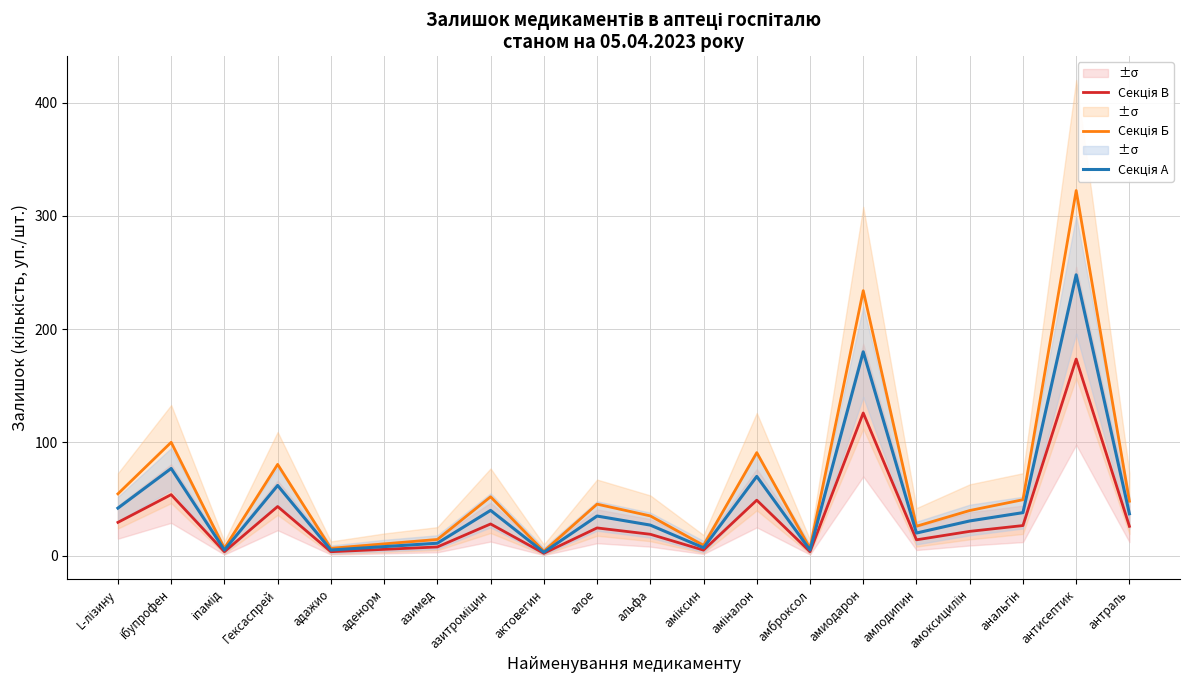

What is the label of the 10th point from the right?

альфа